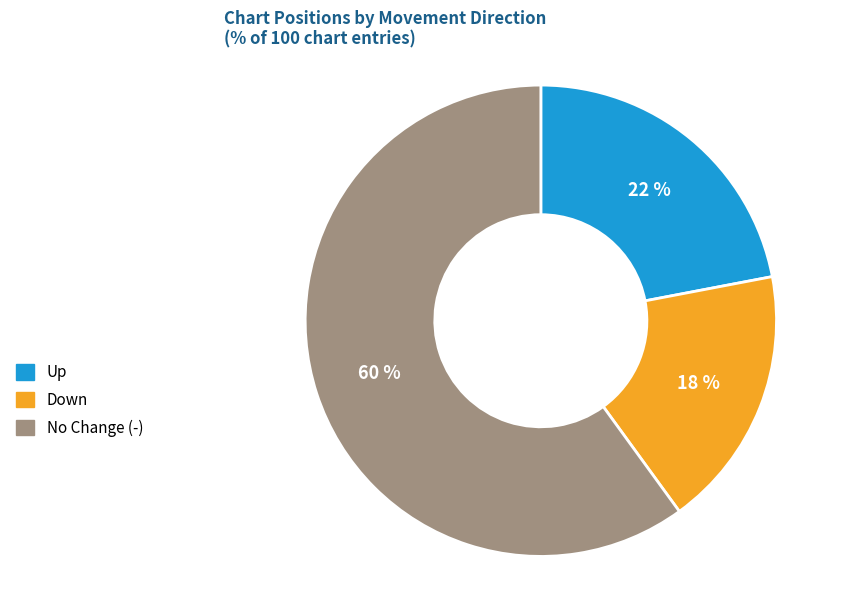

To the nearest percent, what is the average slice percentage?

33%